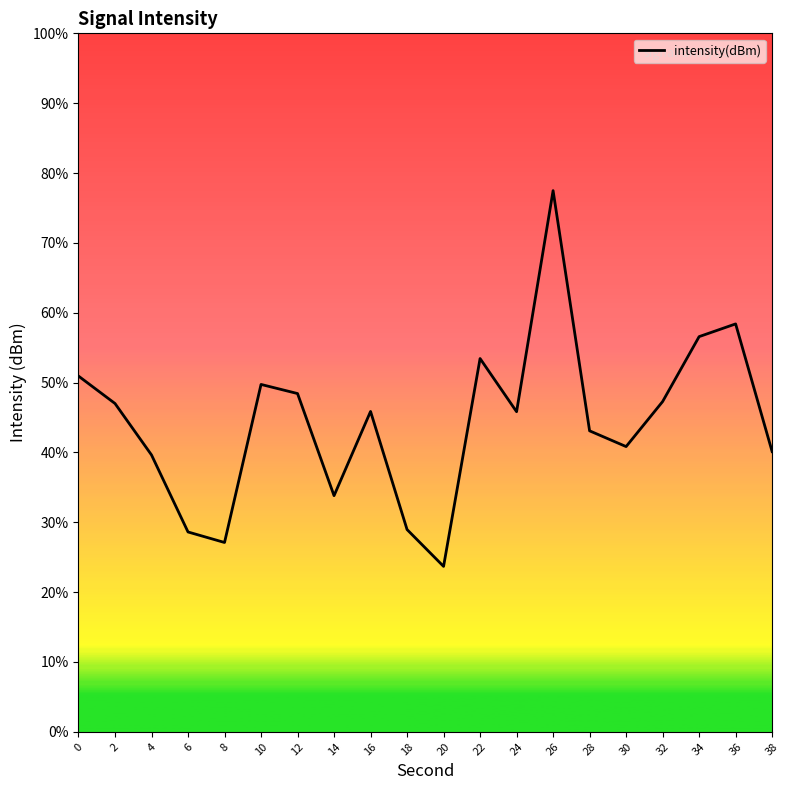

Rank the categories by value from lowest to highest.

20, 8, 6, 18, 14, 4, 38, 30, 28, 24, 16, 2, 32, 12, 10, 0, 22, 34, 36, 26